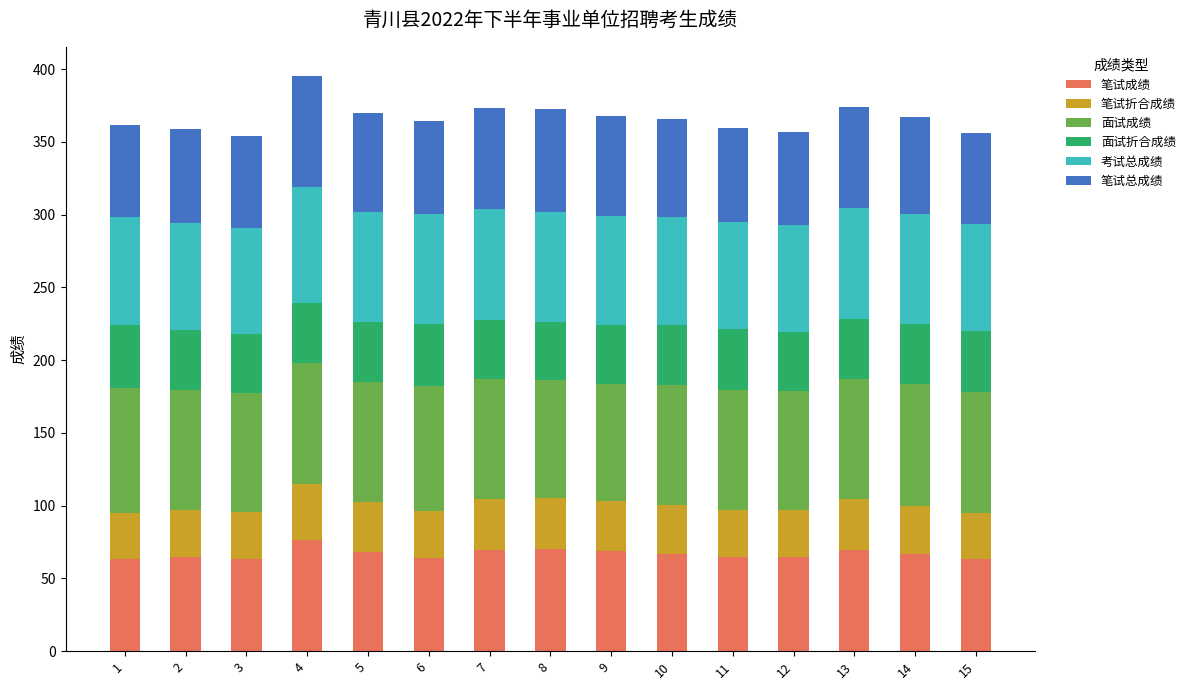

What is the minimum value for 笔试成绩?

63.1